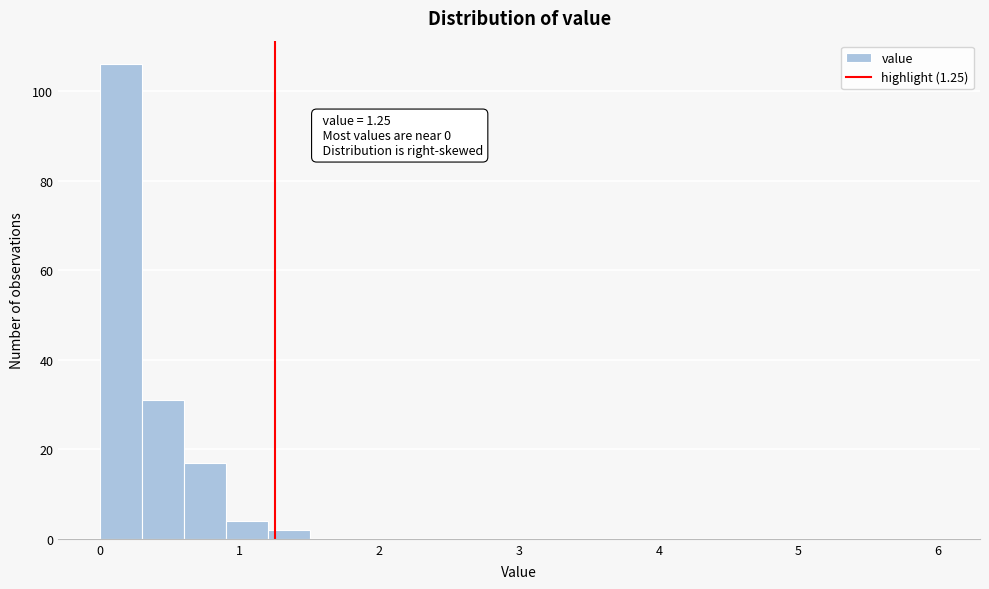

Read against the x-axis, roughly where is the centre of the tallest bar?

0.2